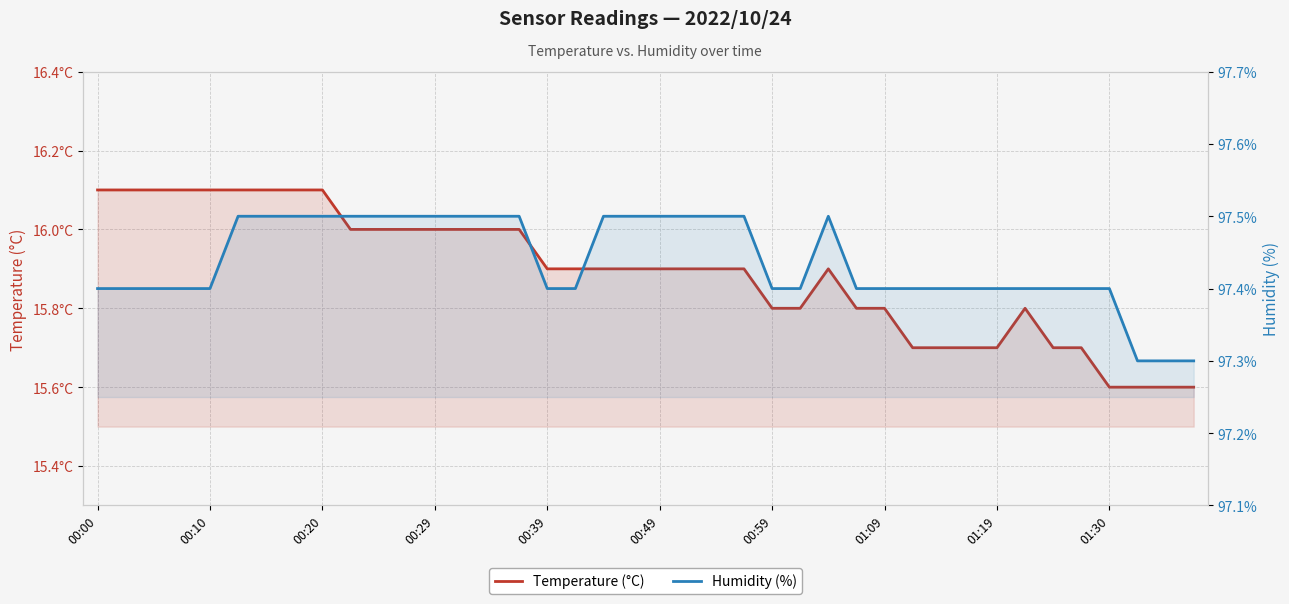

Rank the series by their maximum value, from highest to lowest.

Humidity (%), Temperature (°C)